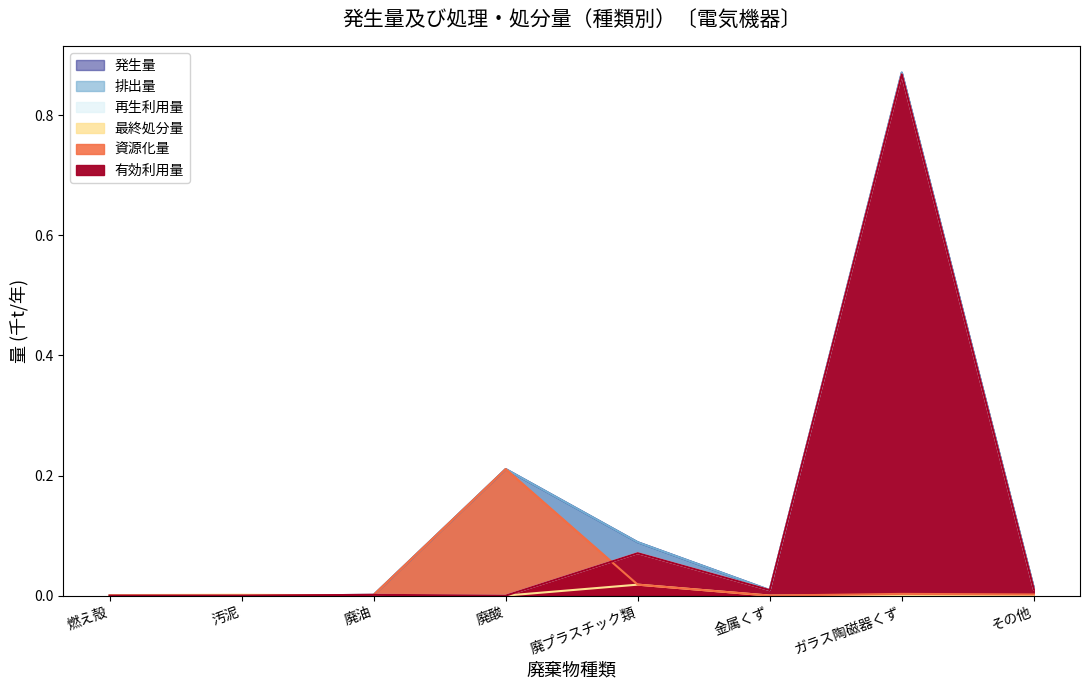

Count the number of data series in this chart.

6